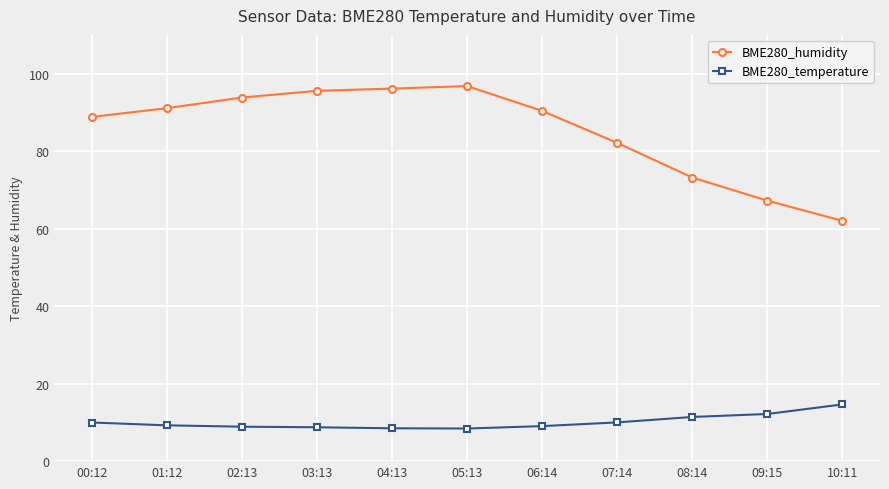

What is the difference between the maximum and minimum values in the BME280_humidity series?

34.8